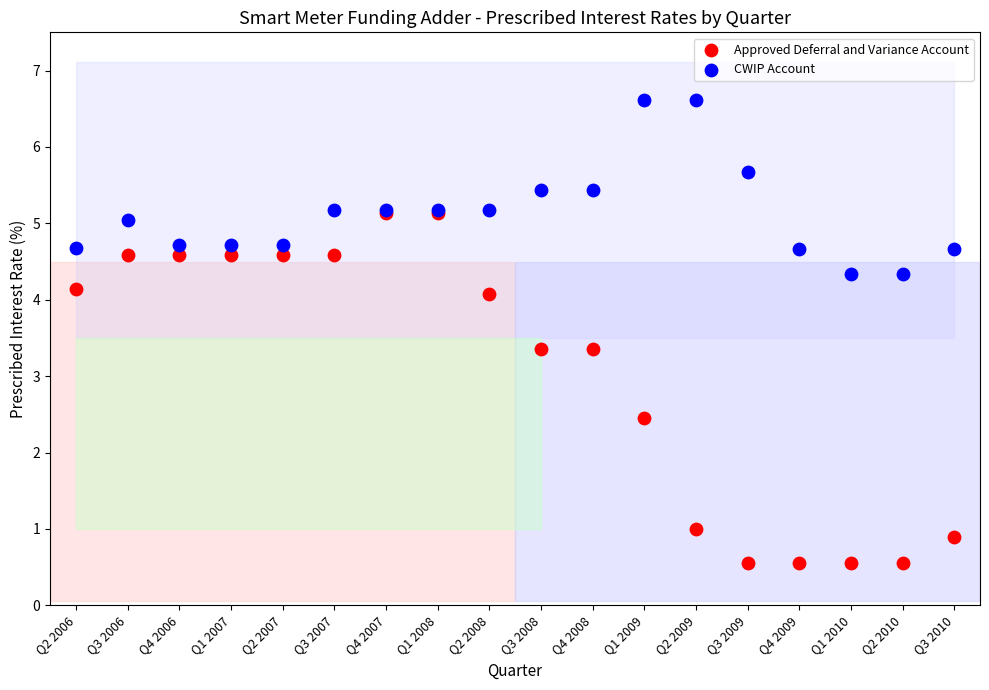

Which series contains the lowest Y value?

Approved Deferral and Variance Account